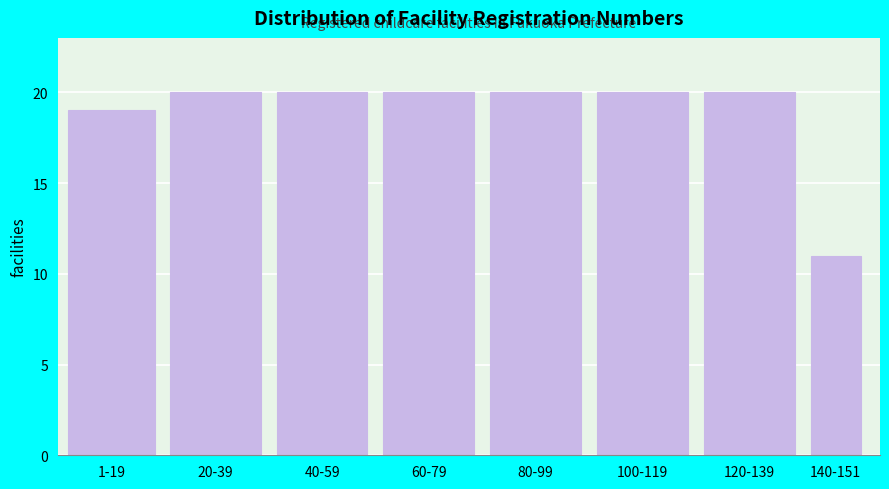

Reading left to right, list all the values displayed in this chart.

1-19=19	20-39=20	40-59=20	60-79=20	80-99=20	100-119=20	120-139=20	140-151=11